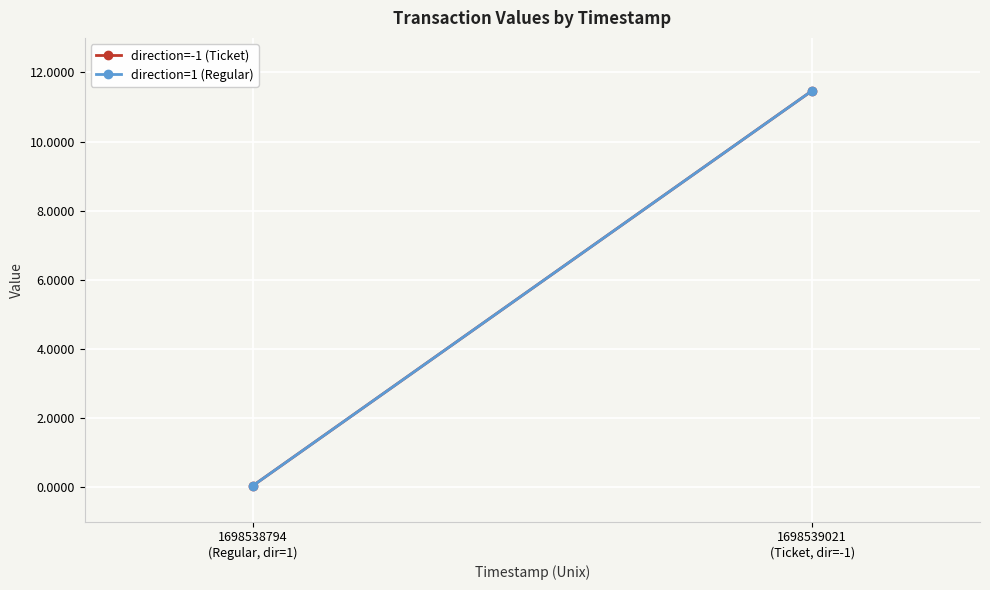

Between 1698538794
(Regular, dir=1) and 1698539021
(Ticket, dir=-1), which series saw the biggest shift?

direction=-1 (Ticket)